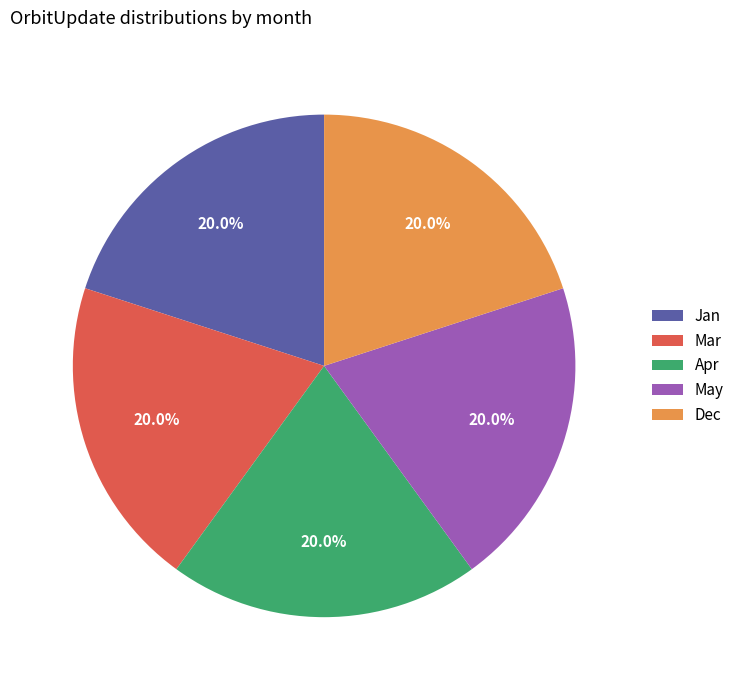

What is the ratio of the value at May to the value at Jan?

1.0